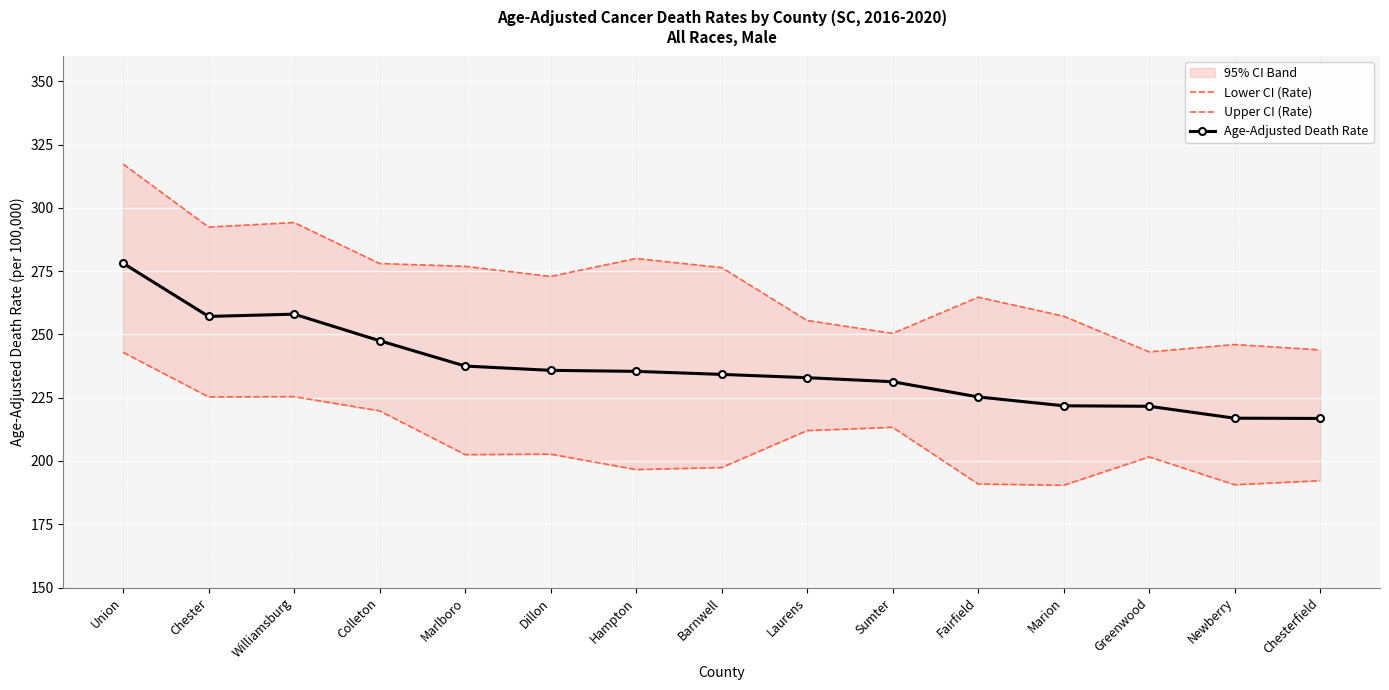

At which label does Lower CI (Rate) first exceed 202?

Union